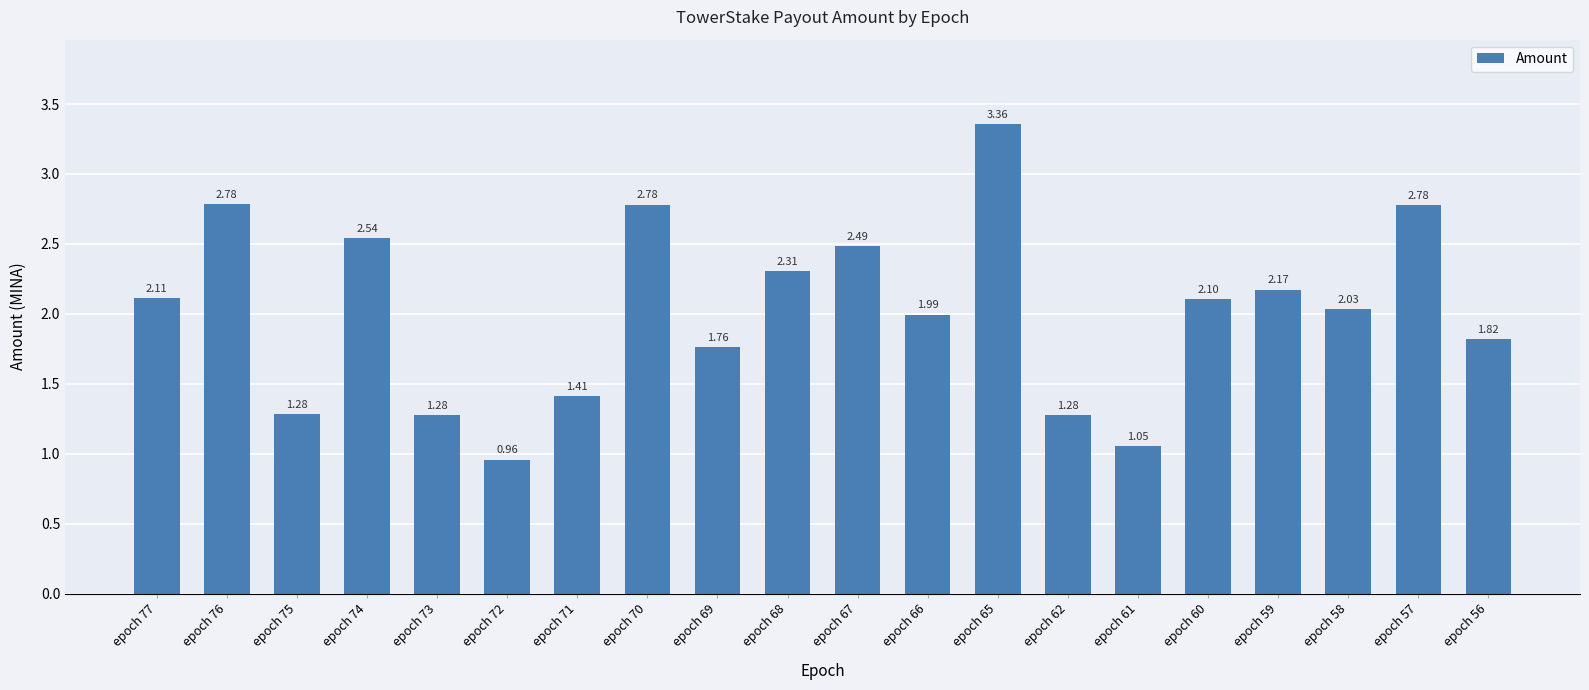

What is the difference between the maximum and second lowest values?

2.3